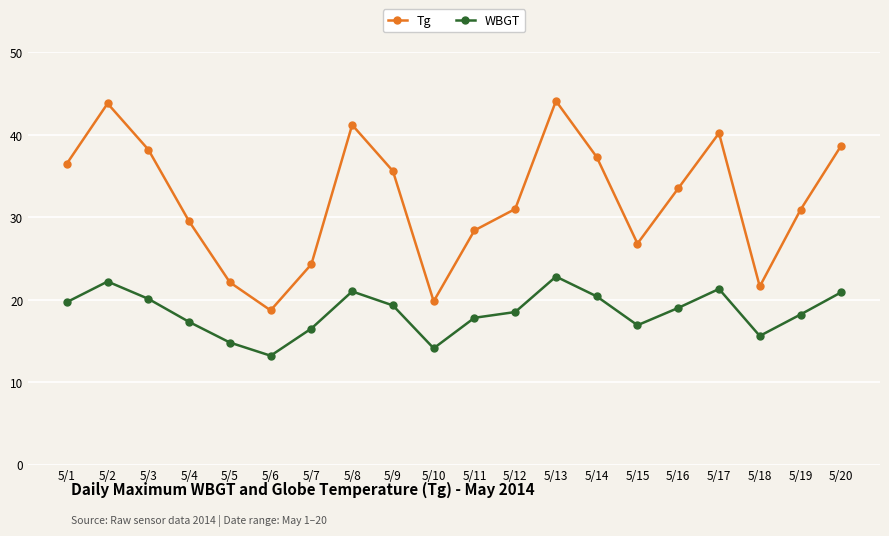

What is the difference between the second highest and minimum values in the Tg series?

25.1